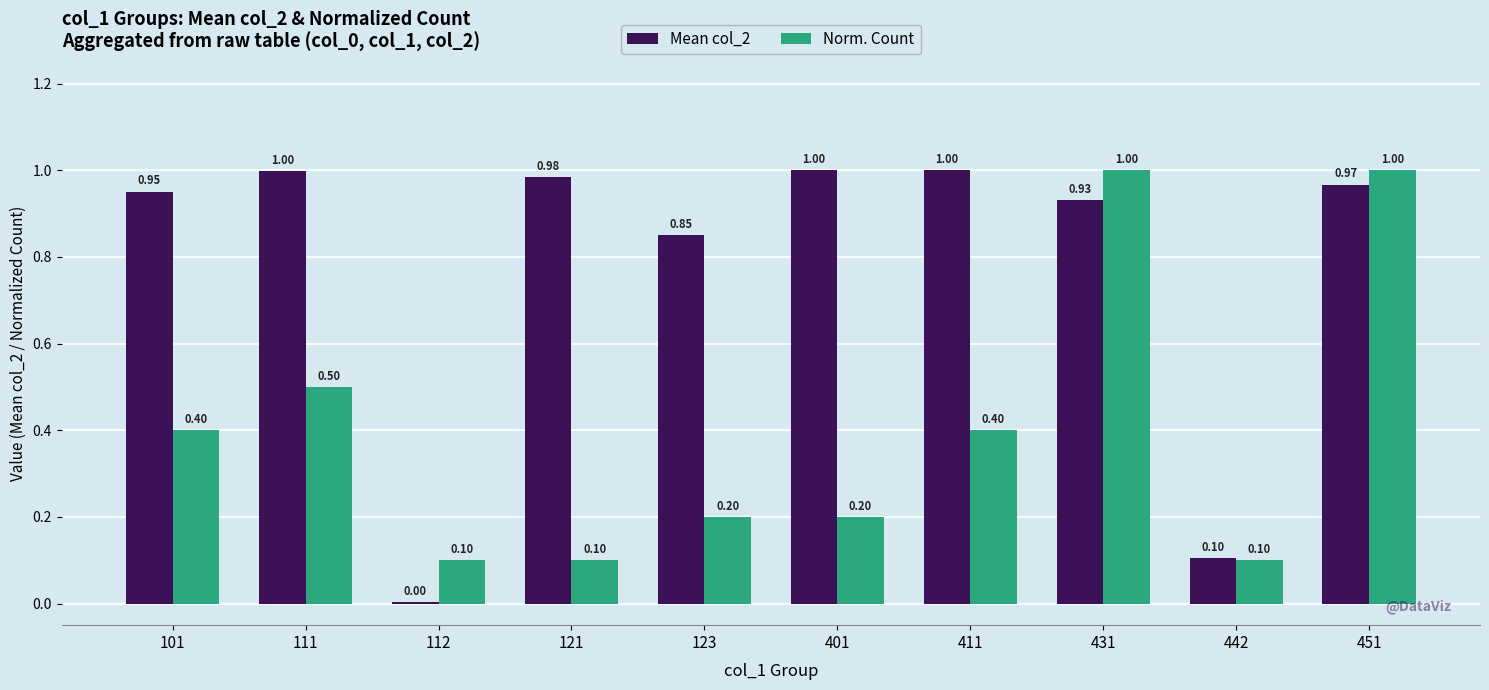

What value does the Norm. Count series have at 401?

0.2